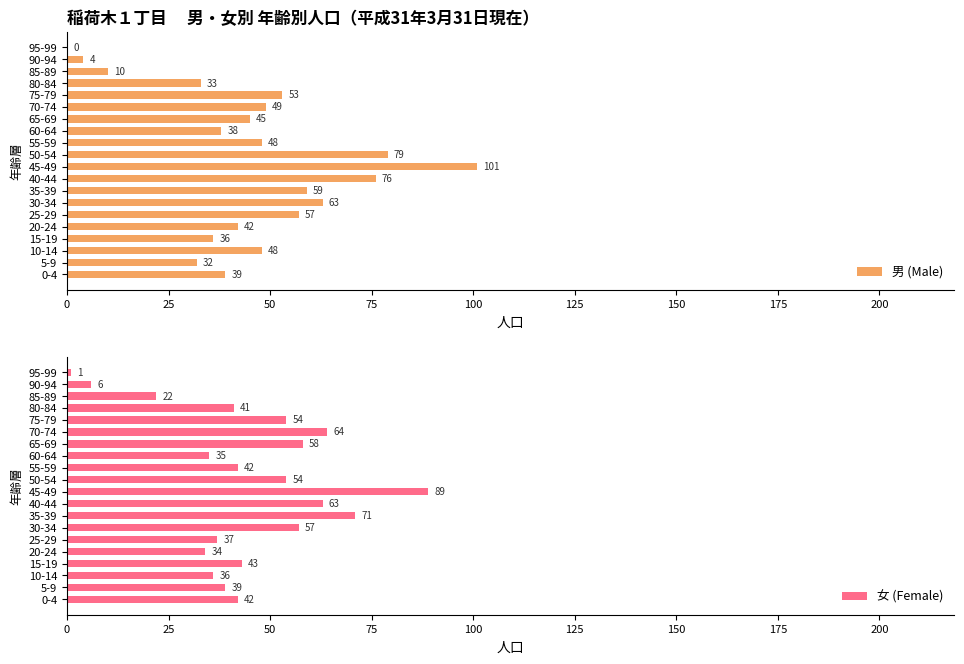

Which series has the largest range (max minus min)?

男 (Male)